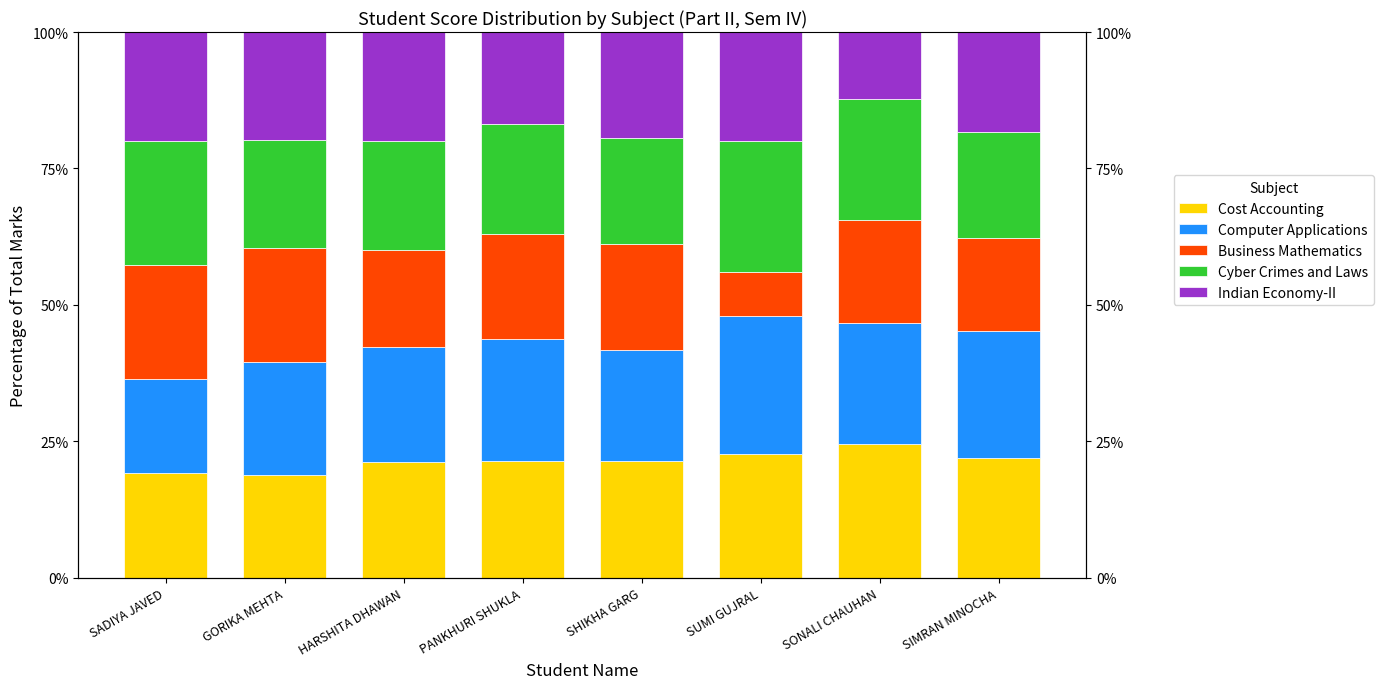

At which label is Indian Economy-II closest to 16?

PANKHURI SHUKLA